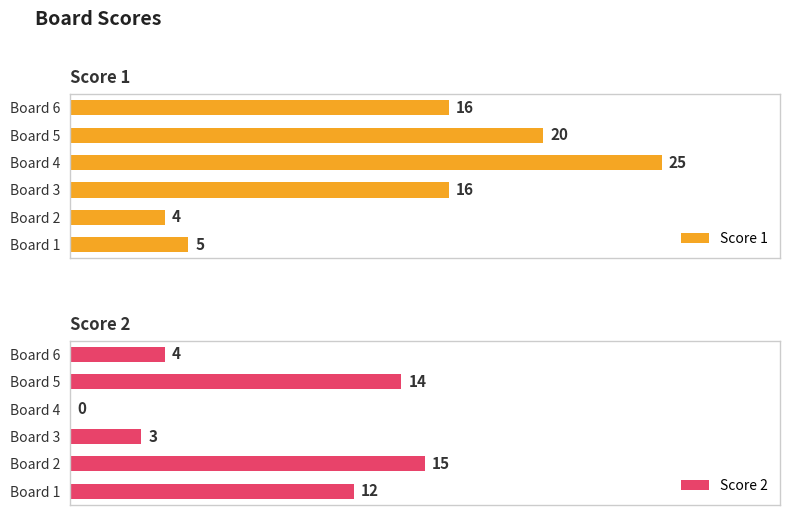

How many groups of bars are there?

6